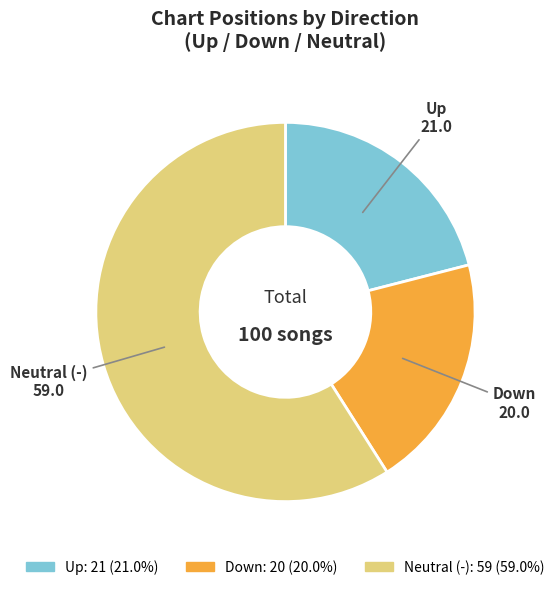

What is the largest slice in the pie chart?

Neutral (-)